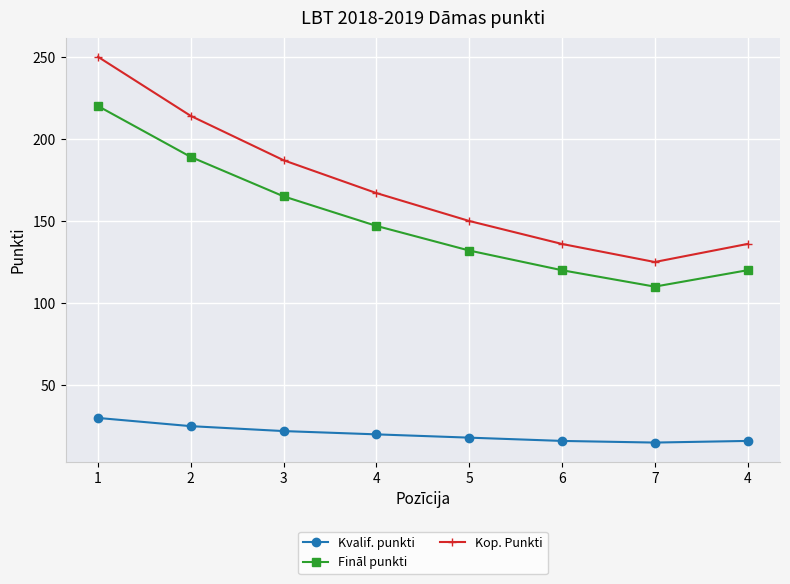

What are all the series names shown in the legend?

Kvalif. punkti, Fināl punkti, Kop. Punkti